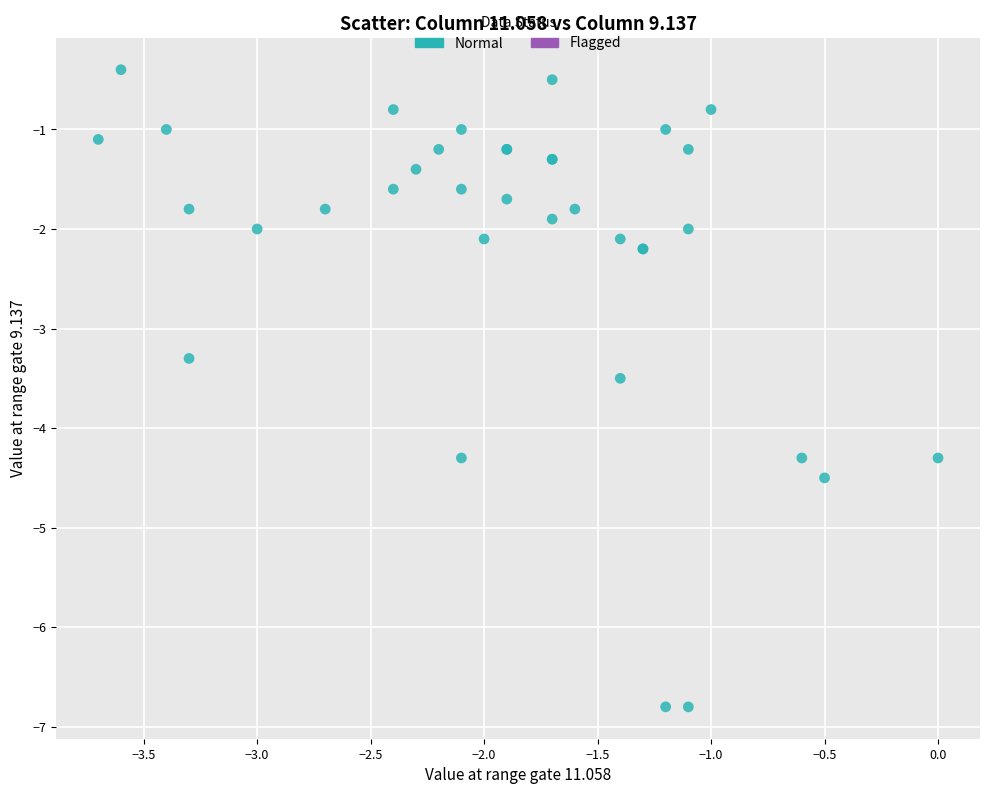

What Y value in the scatter plot is closest to -3?

-3.3